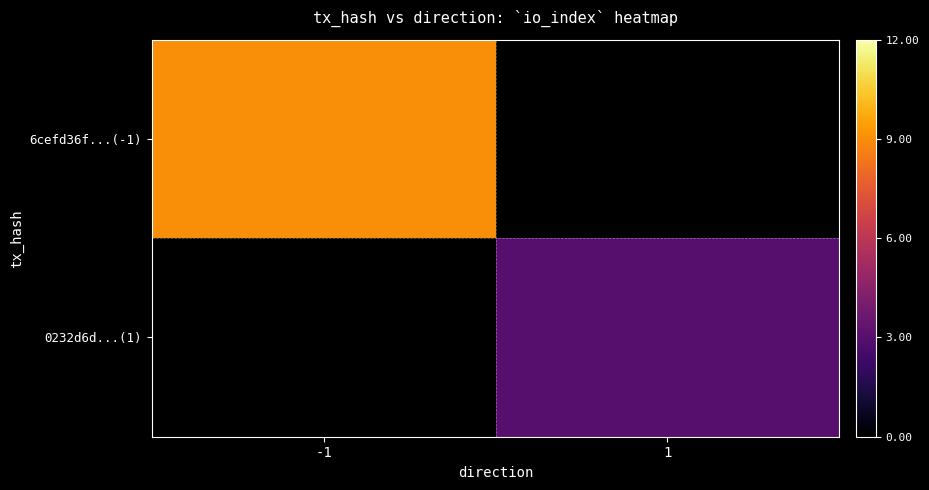

How many values in 6cefd36f...(-1) are above zero?

1